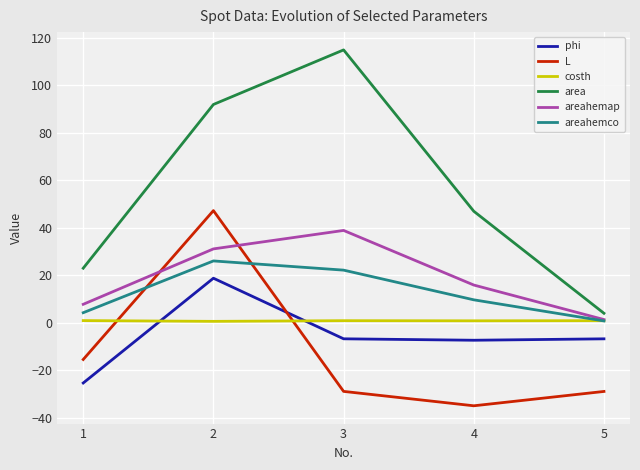

Which series has the largest range (max minus min)?

area